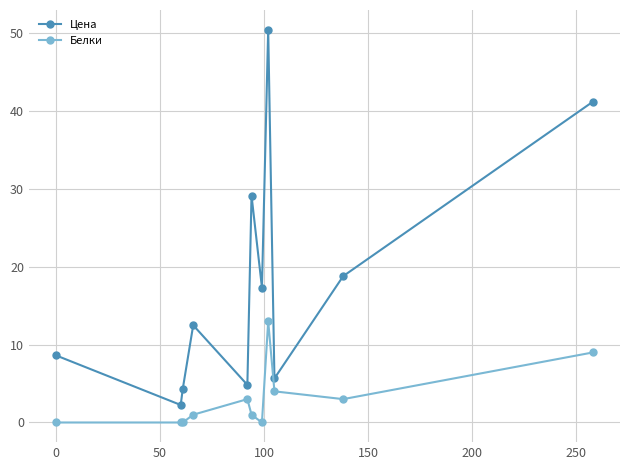

Which series has the largest total across all categories?

Цена